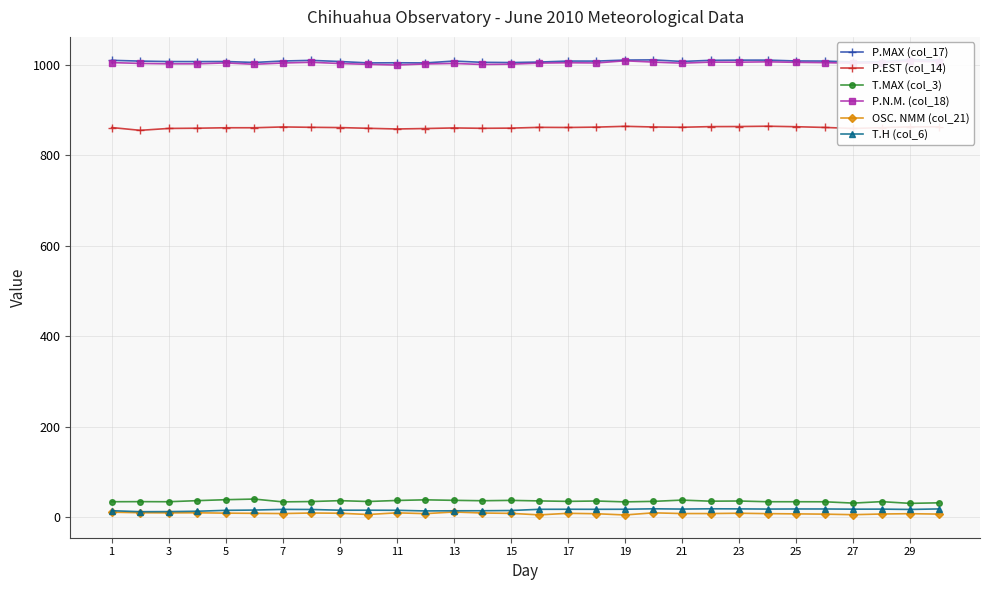

How many data points in T.H (col_6) are above 17?

17